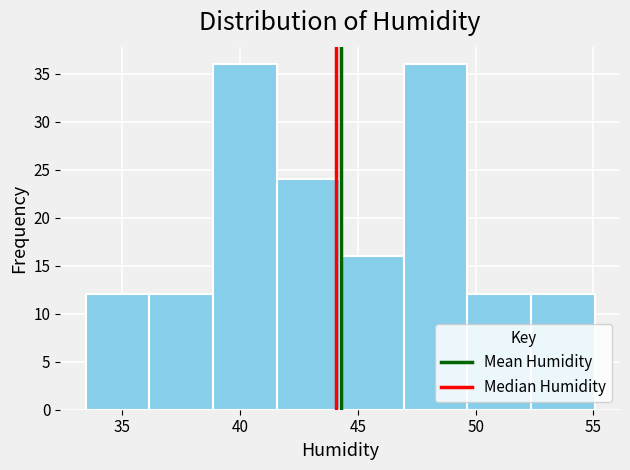

Reading left to right, list every bar in this chart as the range it spans on the x-axis followed by its height. Neither the bar edges nor the heights are printed on the chart, so give them approximately, as read against the axes.

33.45 to 36.15: 12
36.15 to 38.85: 12
38.85 to 41.55: 36
41.55 to 44.25: 24
44.25 to 46.95: 16
46.95 to 49.65: 36
49.65 to 52.35: 12
52.35 to 55.05: 12